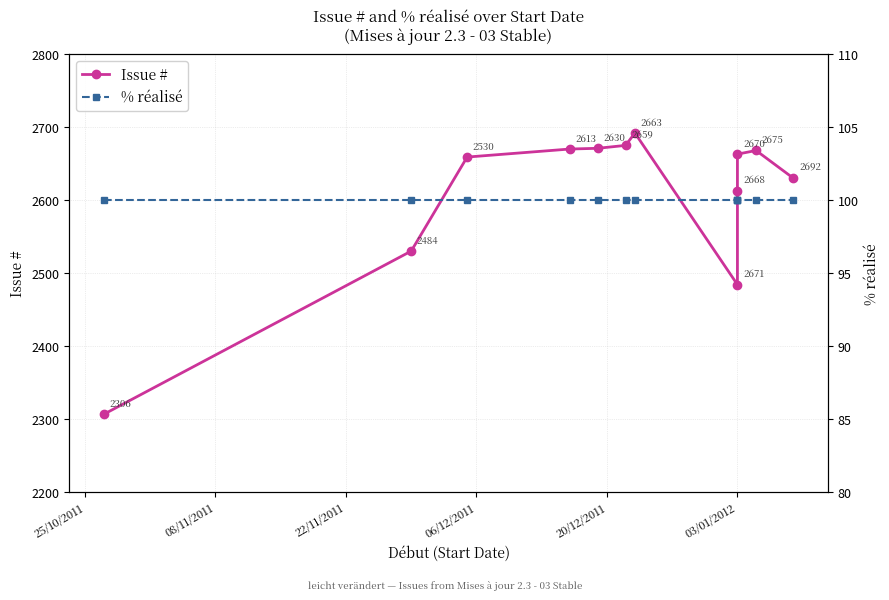

What is the value of the Issue # point at the 1st from the left?

2306